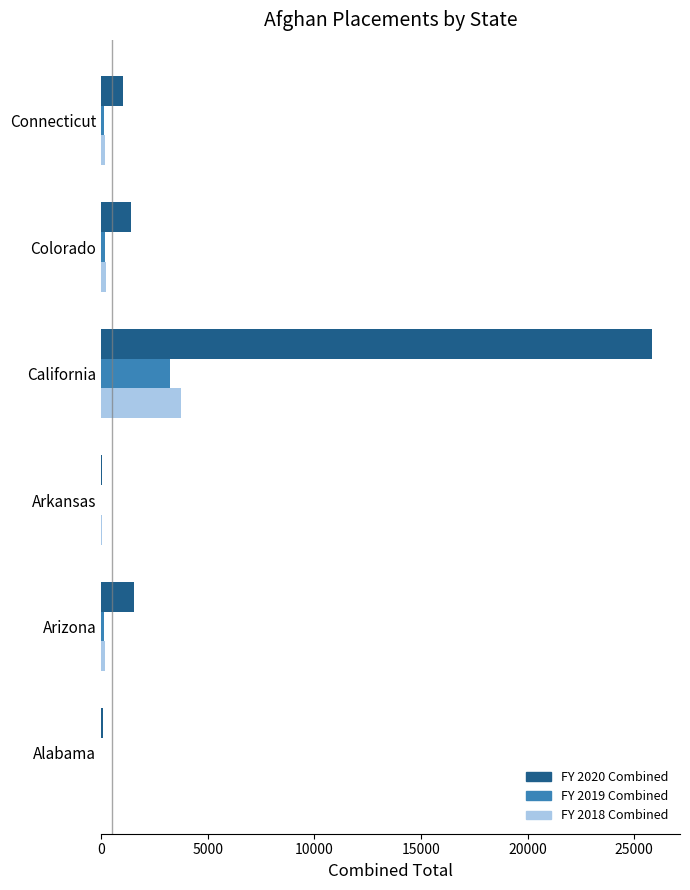

What is the average value of the FY 2018 Combined series?

722